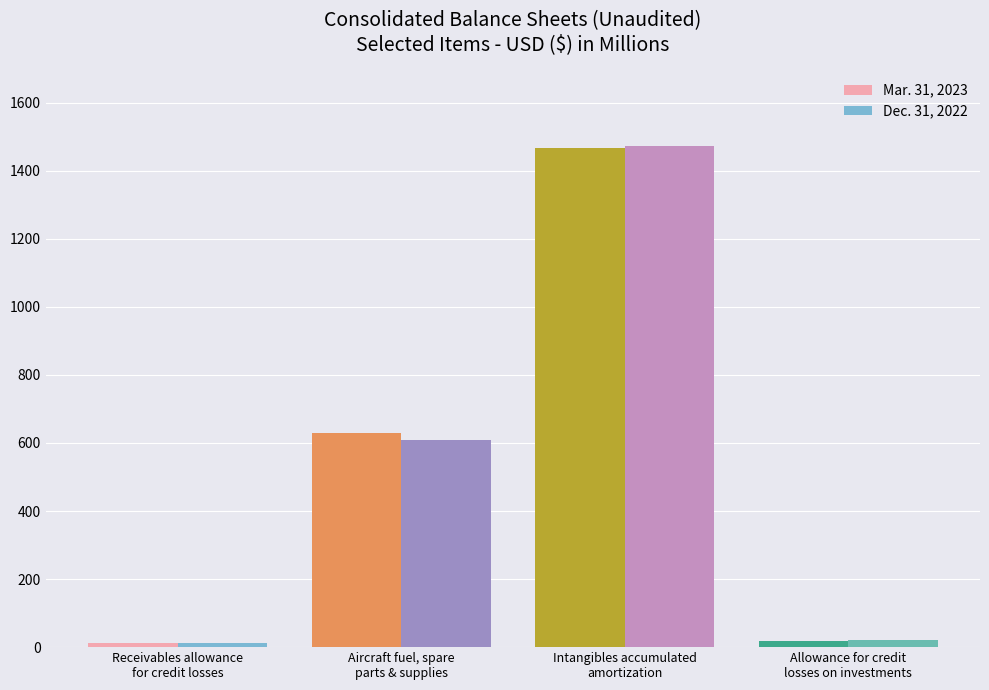

The Mar. 31, 2023 series shows 1468 at Intangibles accumulated
amortization. True or false?

True